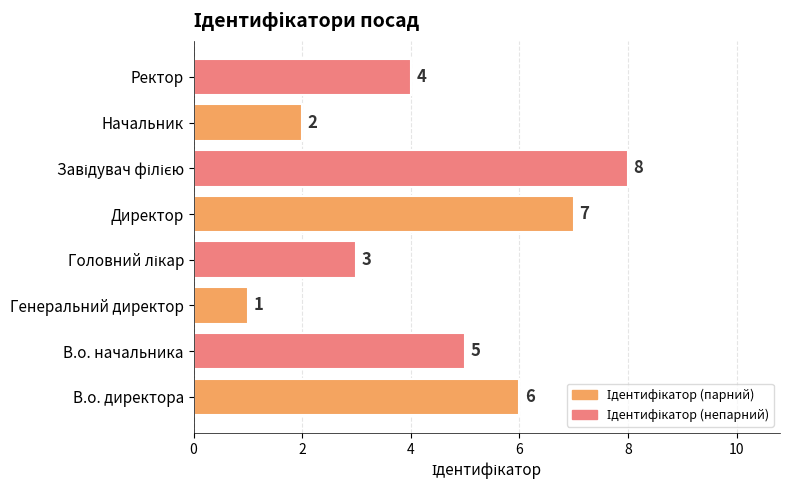

What is the sum of all values?

36